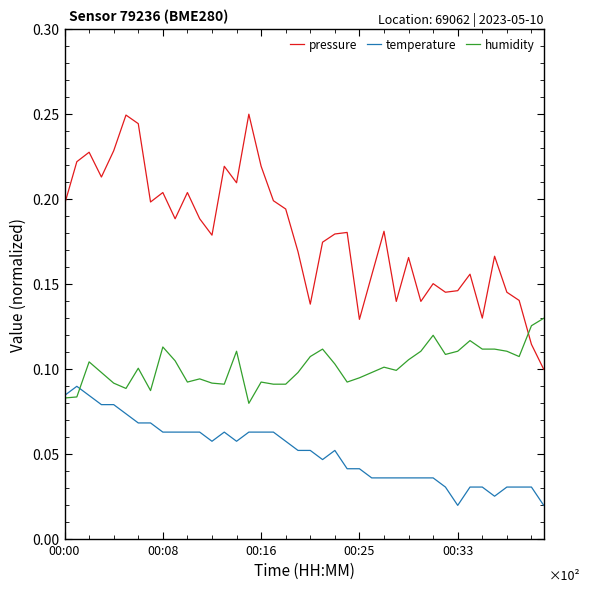

List the series in order of their peak value, lowest first.

temperature, humidity, pressure